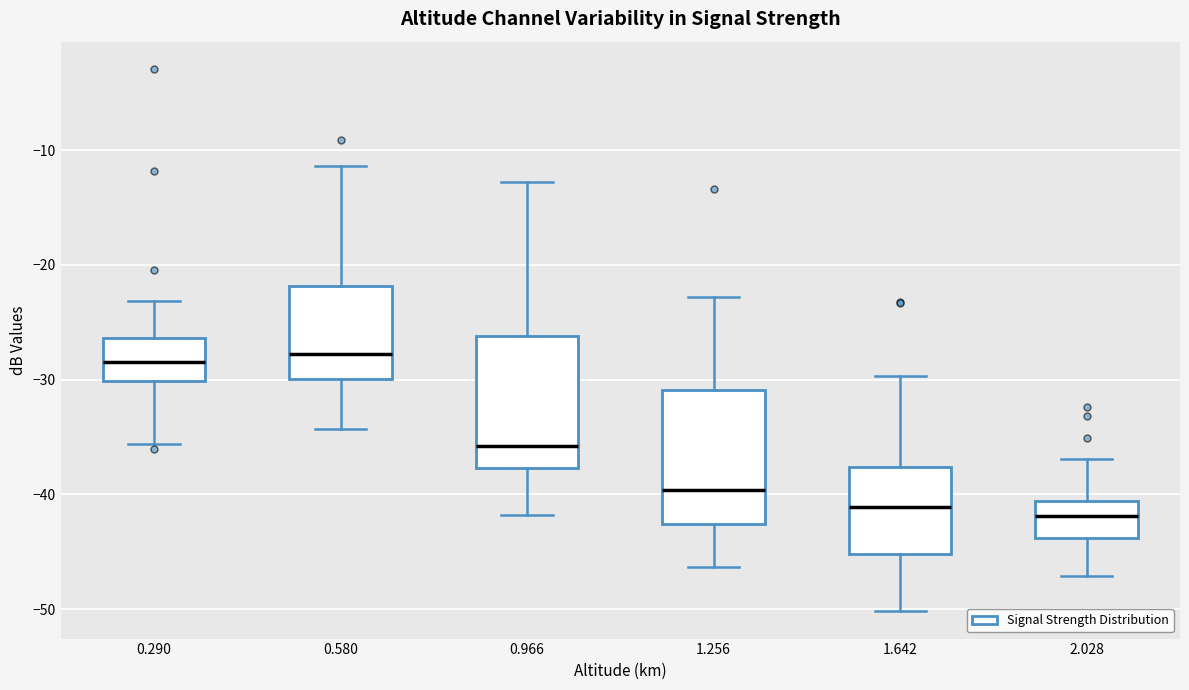

Where is the lower edge of the box at x = 0.290 on the y-axis? The values are not printed on the chart, so give them approximately, as read against the axis.

-30